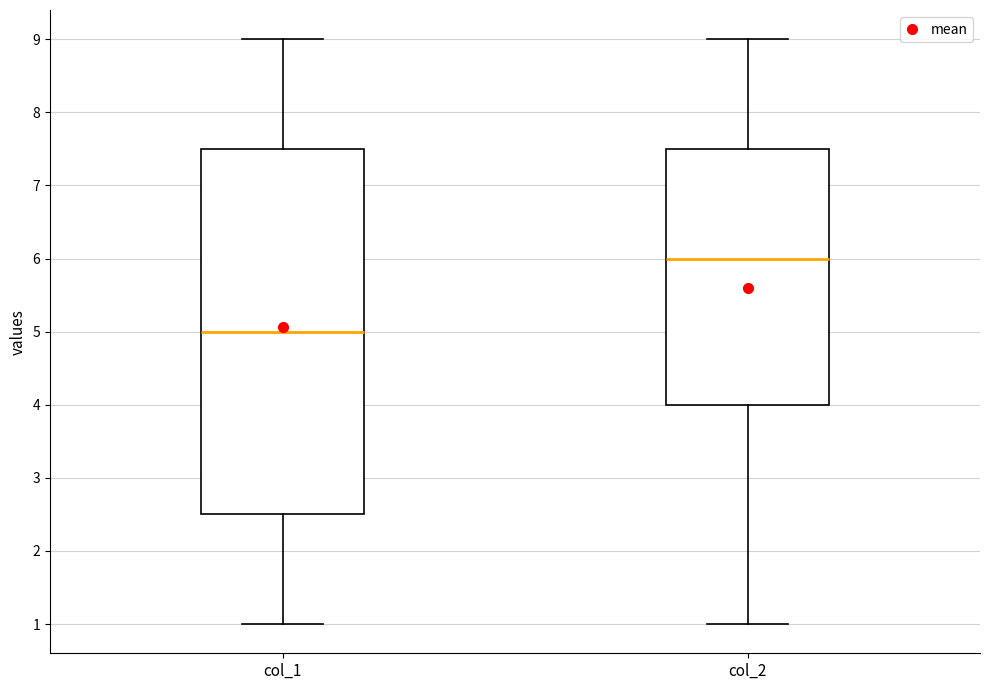

Where is the lower edge of the box for col_2 on the y-axis? The values are not printed on the chart, so give them approximately, as read against the axis.

4.0